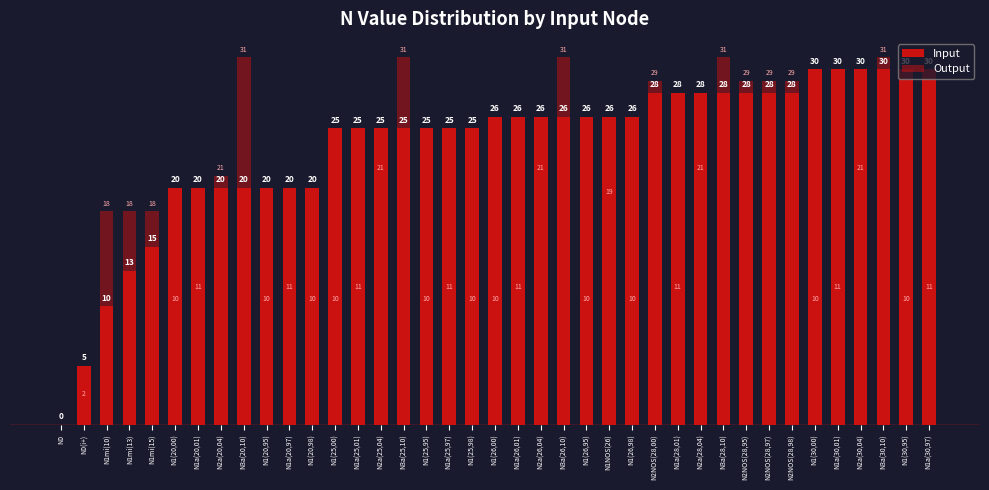

Reading right to left, list all the values displayed in this chart.

Input: N1a(30,97)=30	N1(30,95)=30	N3a(30,10)=30	N2a(30,04)=30	N1a(30,01)=30	N1(30,00)=30	N2NOS(28,98)=28	N2NOS(28,97)=28	N2NOS(28,95)=28	N3a(28,10)=28	N2a(28,04)=28	N1a(28,01)=28	N2NOS(28,00)=28	N1(26,98)=26	N1NOS(26)=26	N1(26,95)=26	N3a(26,10)=26	N2a(26,04)=26	N1a(26,01)=26	N1(26,00)=26	N1(25,98)=25	N1a(25,97)=25	N1(25,95)=25	N3a(25,10)=25	N2a(25,04)=25	N1a(25,01)=25	N1(25,00)=25	N1(20,98)=20	N1a(20,97)=20	N1(20,95)=20	N3a(20,10)=20	N2a(20,04)=20	N1a(20,01)=20	N1(20,00)=20	N1mi(15)=15	N1mi(13)=13	N1mi(10)=10	N0(i+)=5	N0=0
Output: N1a(30,97)=11	N1(30,95)=10	N3a(30,10)=31	N2a(30,04)=21	N1a(30,01)=11	N1(30,00)=10	N2NOS(28,98)=29	N2NOS(28,97)=29	N2NOS(28,95)=29	N3a(28,10)=31	N2a(28,04)=21	N1a(28,01)=11	N2NOS(28,00)=29	N1(26,98)=10	N1NOS(26)=19	N1(26,95)=10	N3a(26,10)=31	N2a(26,04)=21	N1a(26,01)=11	N1(26,00)=10	N1(25,98)=10	N1a(25,97)=11	N1(25,95)=10	N3a(25,10)=31	N2a(25,04)=21	N1a(25,01)=11	N1(25,00)=10	N1(20,98)=10	N1a(20,97)=11	N1(20,95)=10	N3a(20,10)=31	N2a(20,04)=21	N1a(20,01)=11	N1(20,00)=10	N1mi(15)=18	N1mi(13)=18	N1mi(10)=18	N0(i+)=2	N0=0